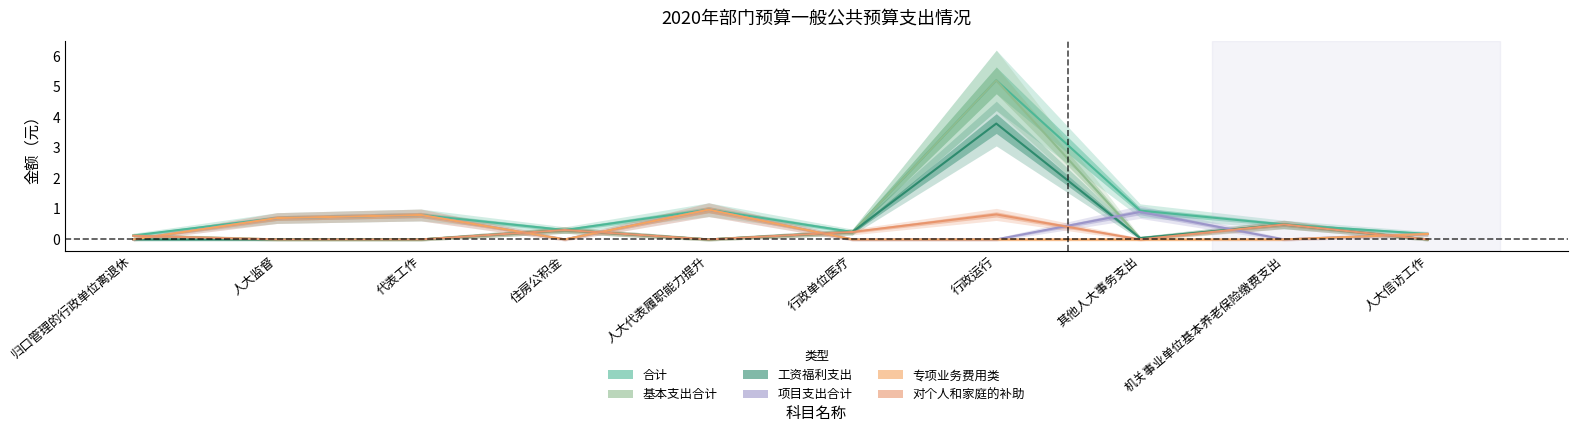

At 行政单位医疗, list the series in order from smallest to largest.

项目支出合计, 专项业务费用类, 合计, 基本支出合计, 工资福利支出, 对个人和家庭的补助